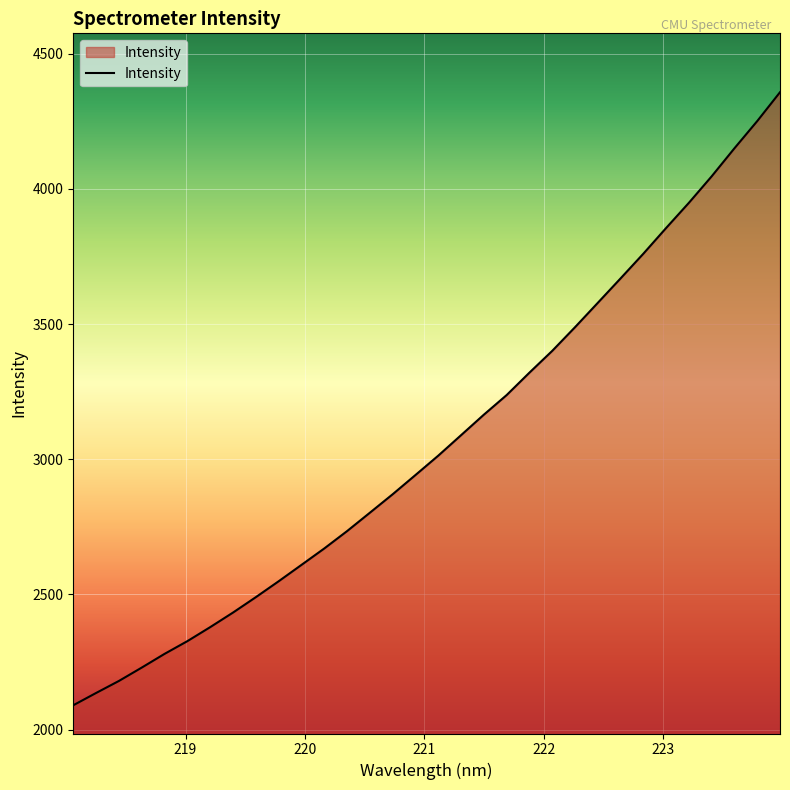

What is the maximum value shown in the chart?

4357.9